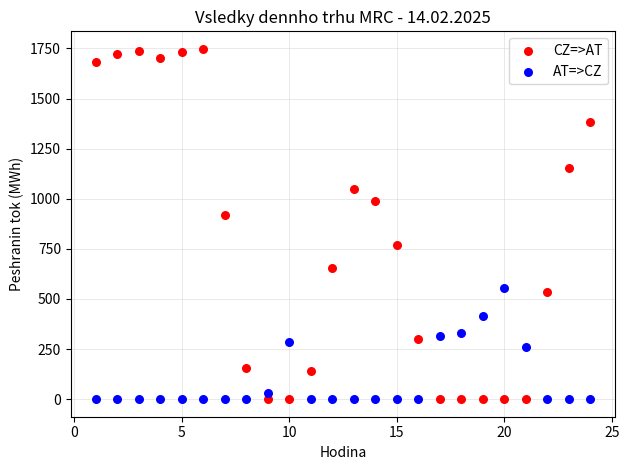

Across all series, what Y value is closest to 874?

921.0